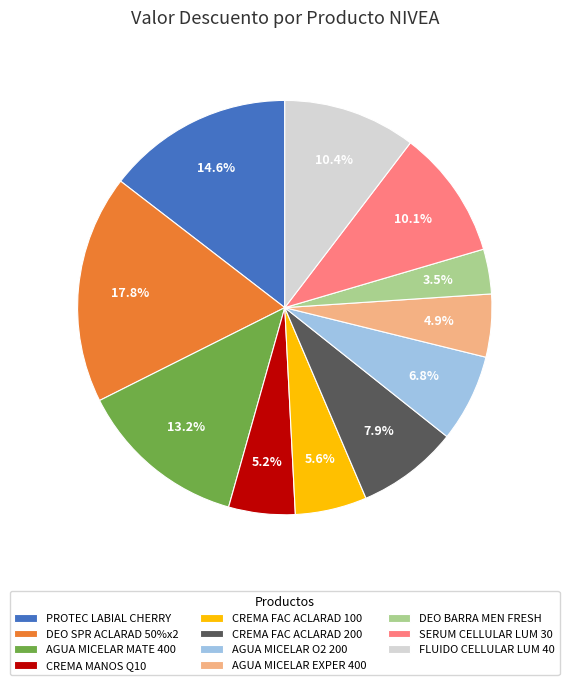

Approximately how many times larger is the value at SERUM CELLULAR LUM 30 compared to FLUIDO CELLULAR LUM 40?

1.0